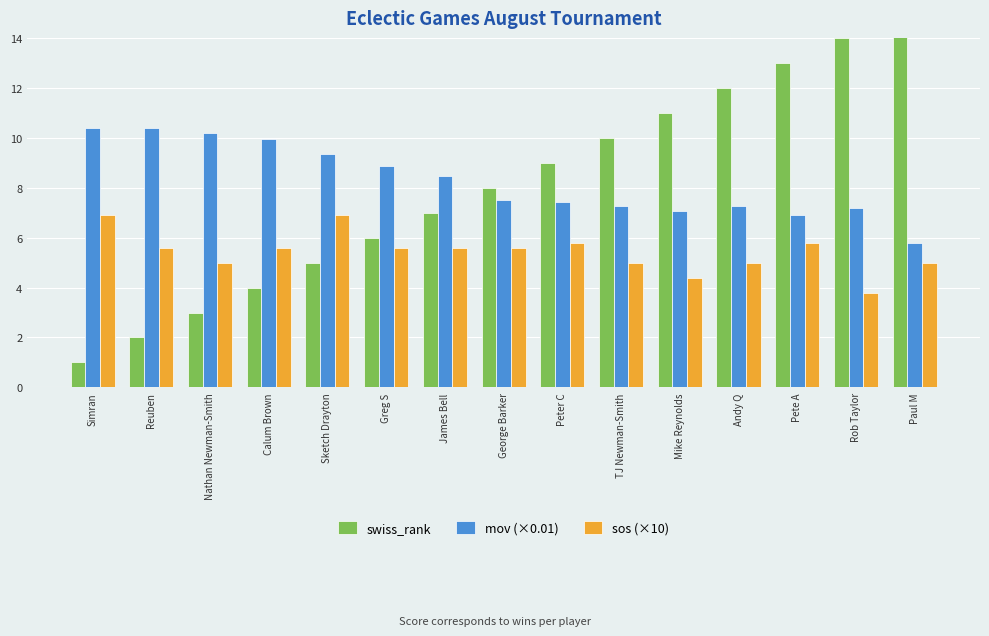

How many values in the mov (×0.01) series are below 7?

2